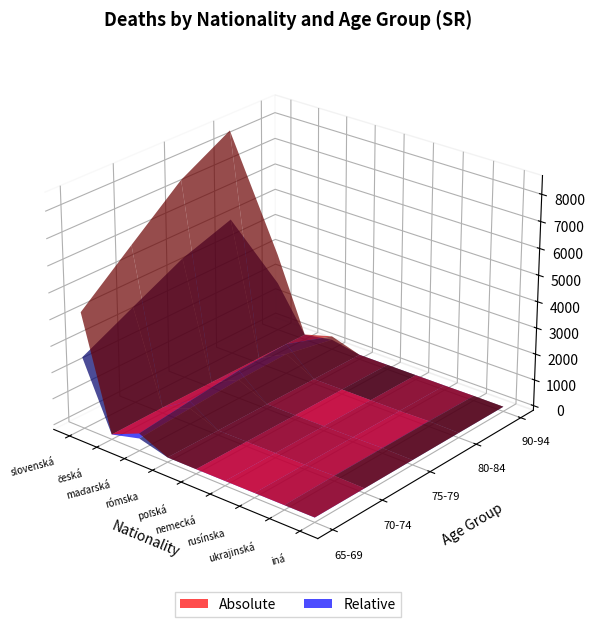

Reading right to left, list all the values displayed in this chart.

Spolu: 55	142	25	14	15	78	5385	234	47527
75-79: 8	30	7	2	1	6	906	41	7452
80-84: 8	36	6	3	5	4	980	28	8508
70-74: 3	29	3	4	1	3	709	41	5860
90-94: 7	11	3	1	1	0	342	20	2846
65-69: 4	3	2	1	0	5	482	15	4244